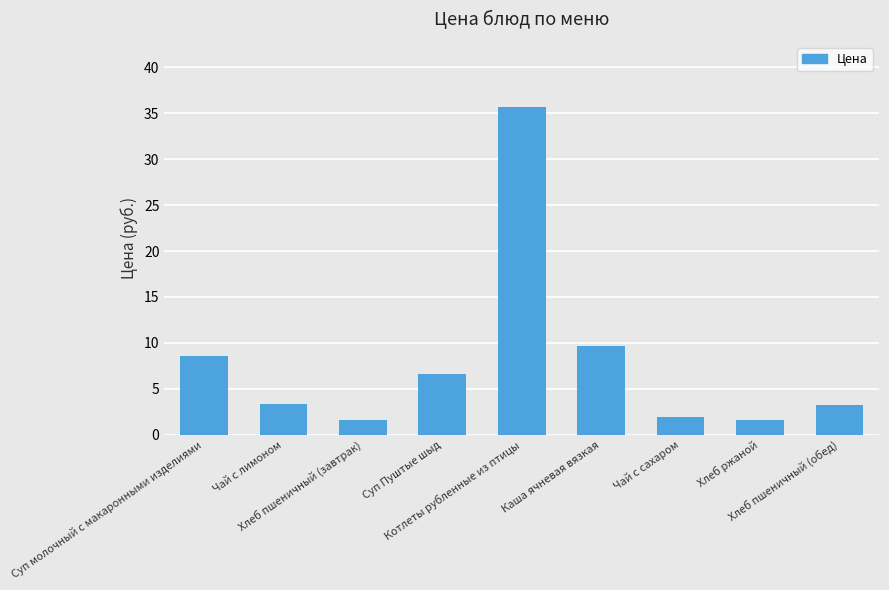

What is the average value?

8.0